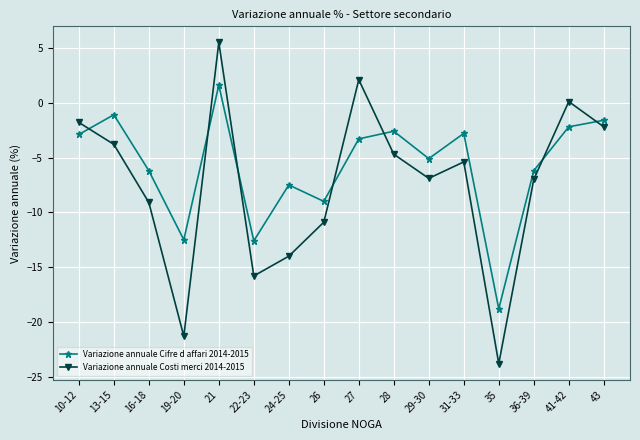

How many lines are shown in the chart?

2